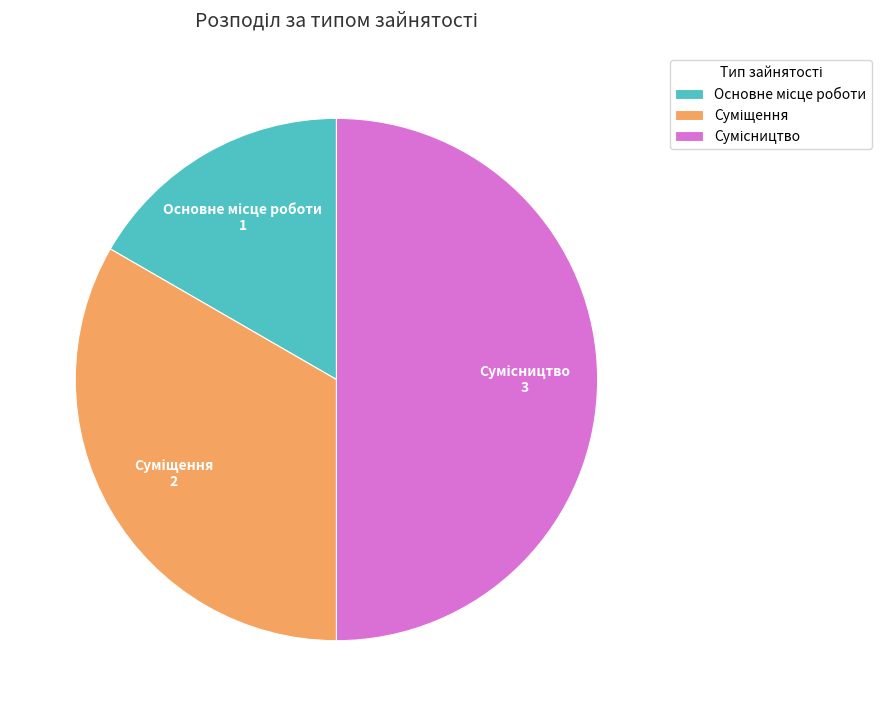

How many slices are in this pie chart?

3